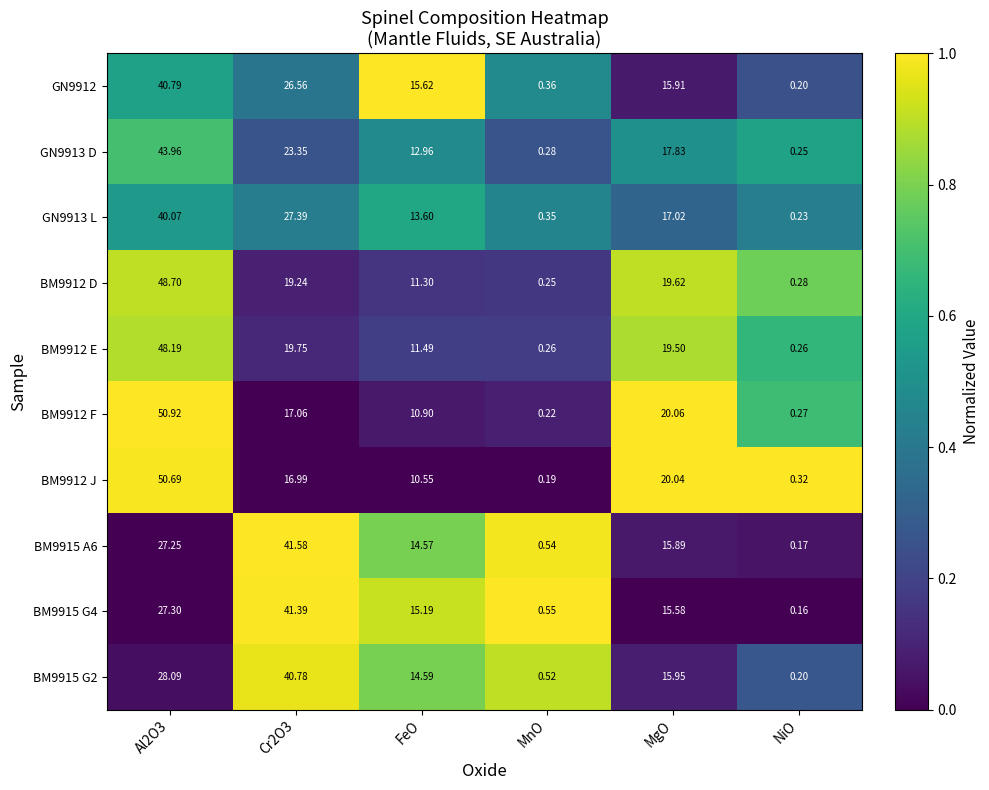

How many data points in BM9912 F are above 17?

3